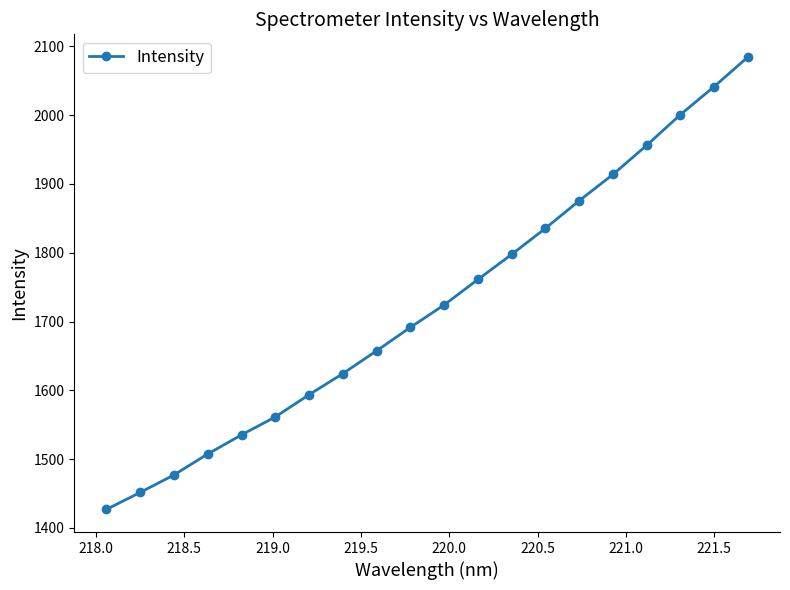

What is the value of the 11th point from the left?

1724.2